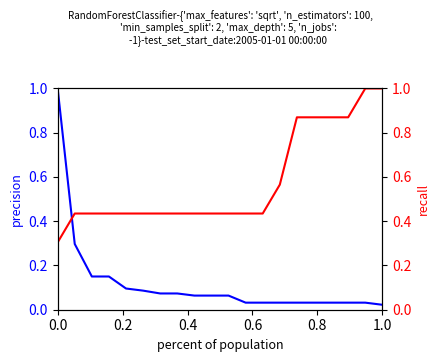

Which series has the largest range (max minus min)?

P1